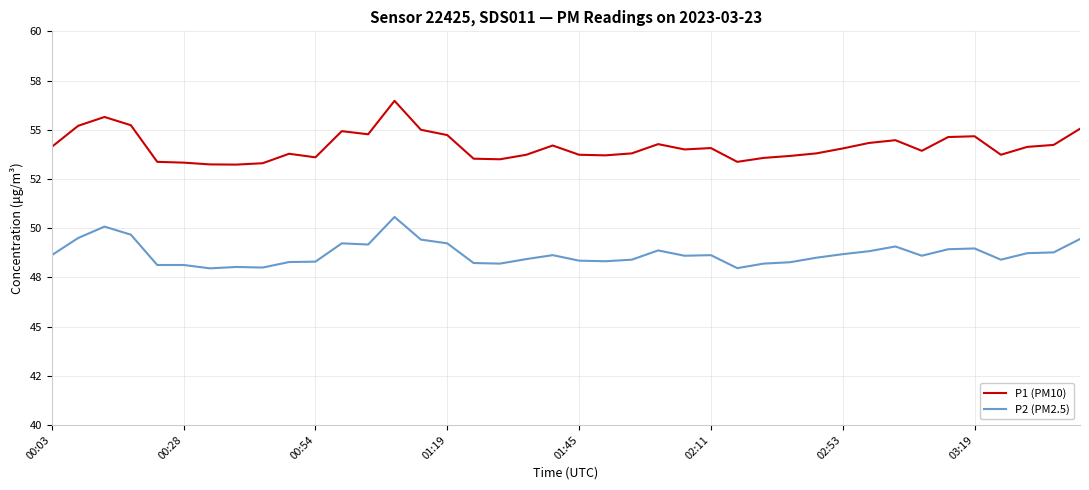

What is the smallest value displayed?

48.0